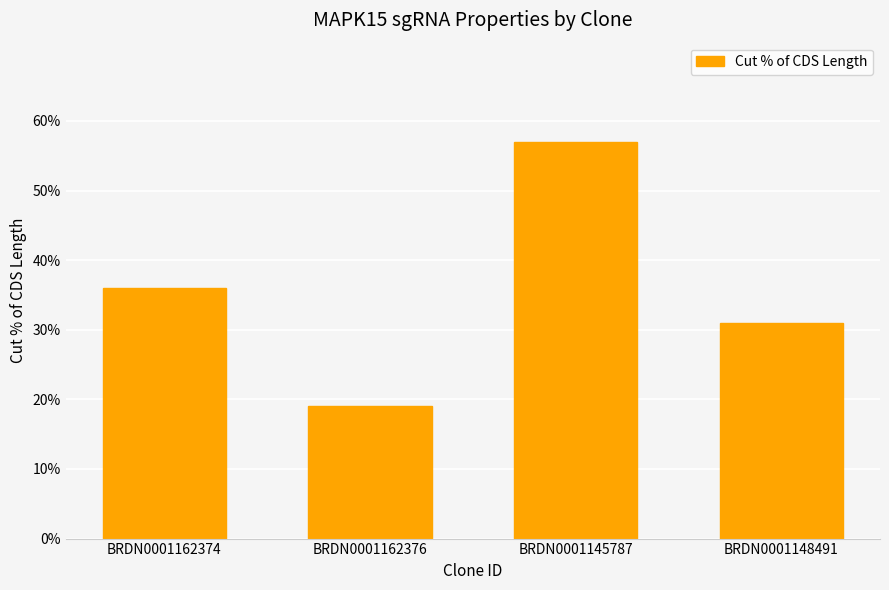

Is it true that the value at BRDN0001162376 is 19?

True